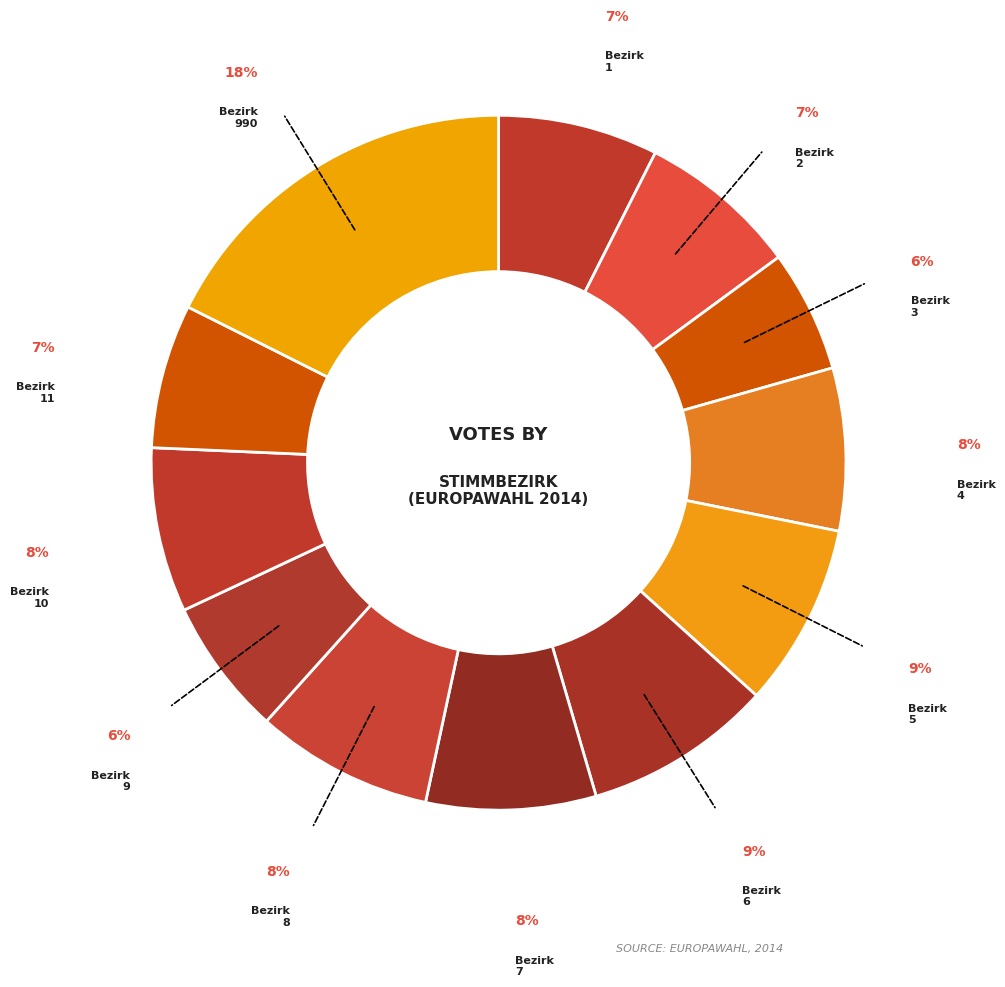

To the nearest percent, what is the average slice percentage?

8%